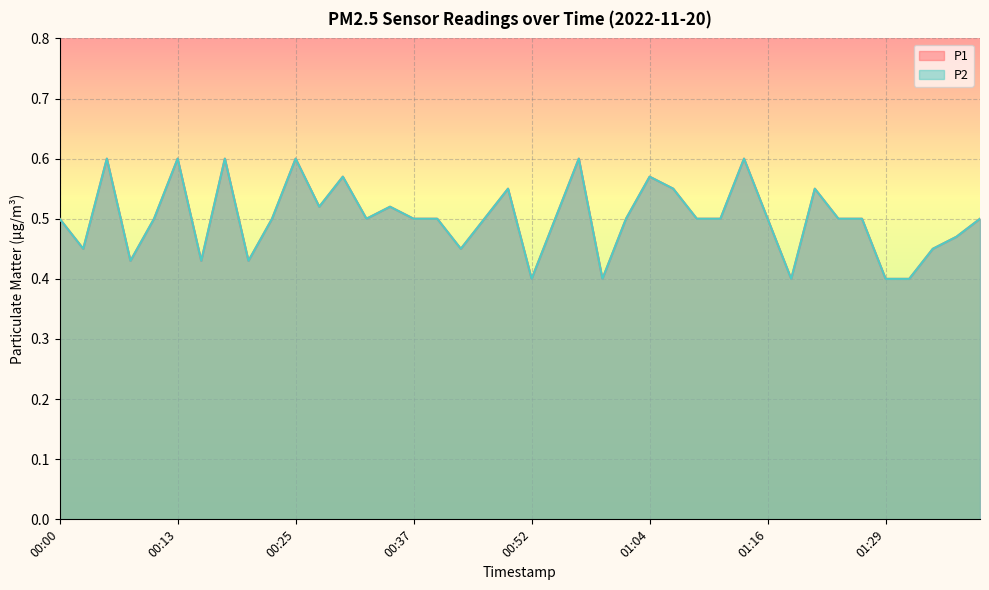

True or false: P1 and P2 intersect in this chart.

False